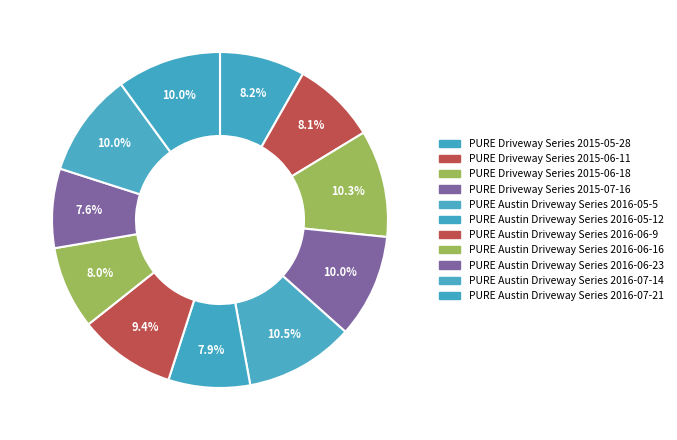

Rank the categories by value from highest to lowest.

PURE Austin Driveway Series 2016-05-5, PURE Driveway Series 2015-06-18, PURE Austin Driveway Series 2016-07-14, PURE Austin Driveway Series 2016-07-21, PURE Driveway Series 2015-07-16, PURE Austin Driveway Series 2016-06-9, PURE Driveway Series 2015-05-28, PURE Driveway Series 2015-06-11, PURE Austin Driveway Series 2016-06-16, PURE Austin Driveway Series 2016-05-12, PURE Austin Driveway Series 2016-06-23